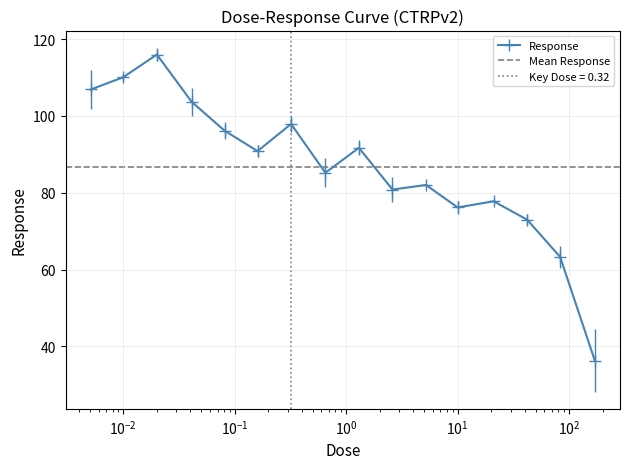

What value does the data have at 0.32?

97.9